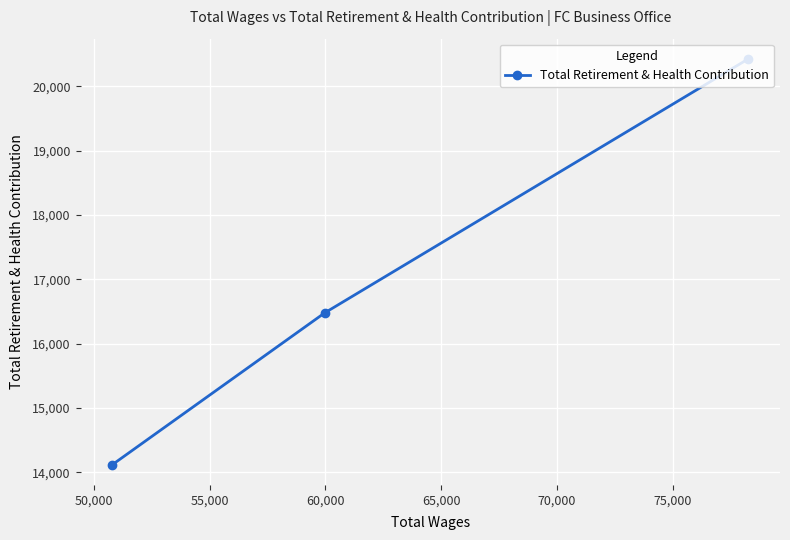

What is the greatest value displayed?

20423